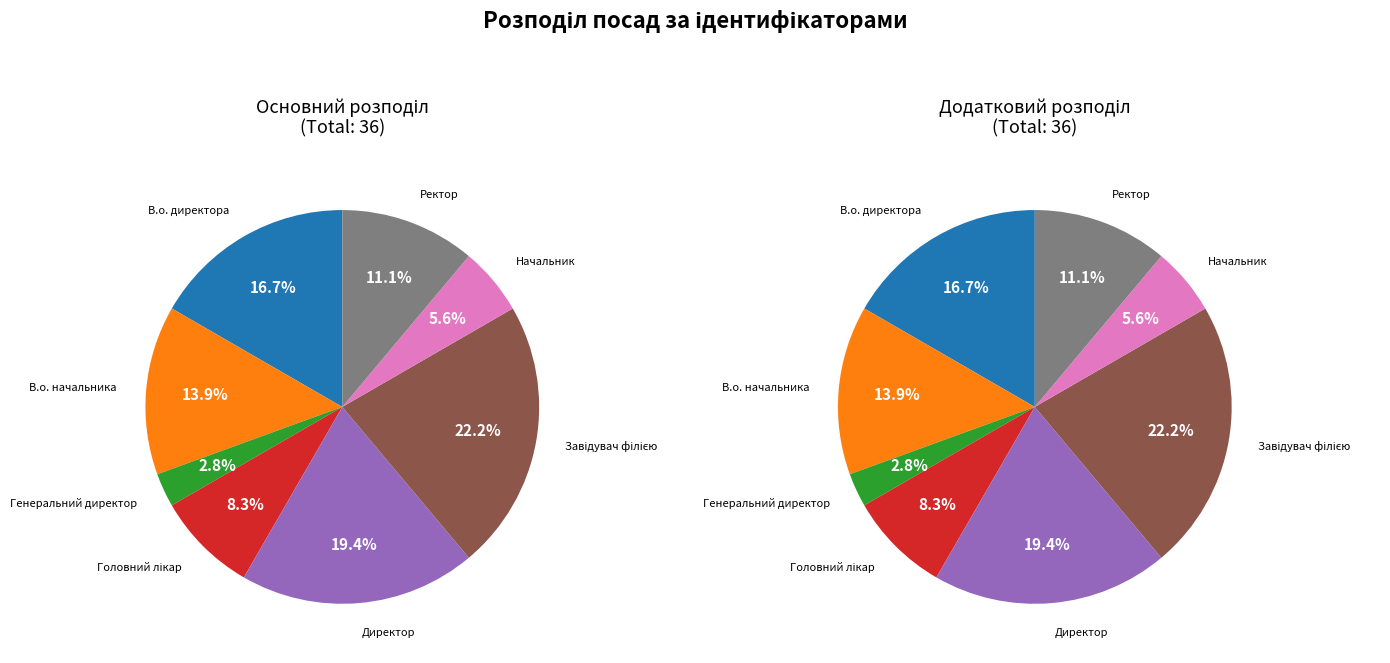

What percentage is the Ректор slice, to the nearest percent?

11%